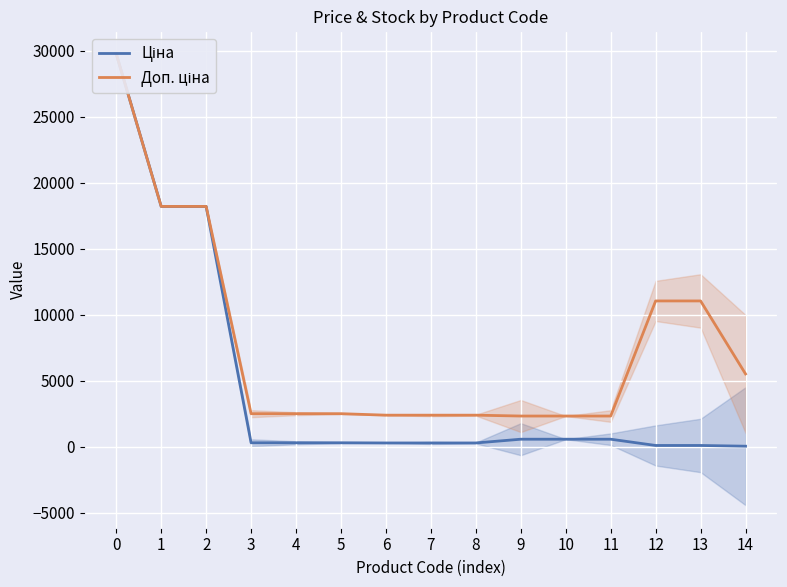

Count the number of categories in the chart.

15